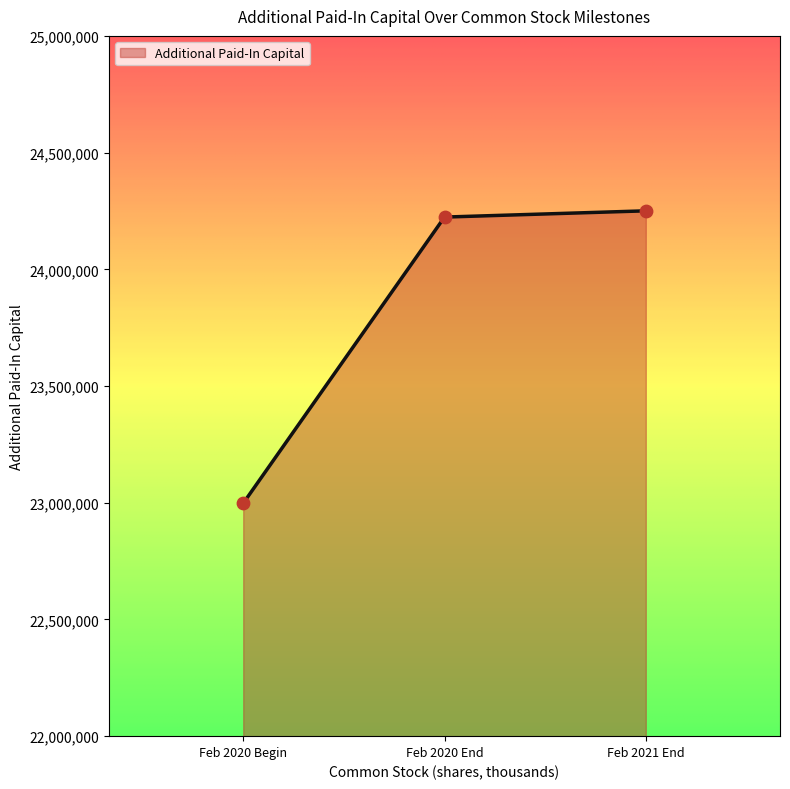

Approximately how many times larger is the value at Feb 2021 End compared to Feb 2020 End?

1.0